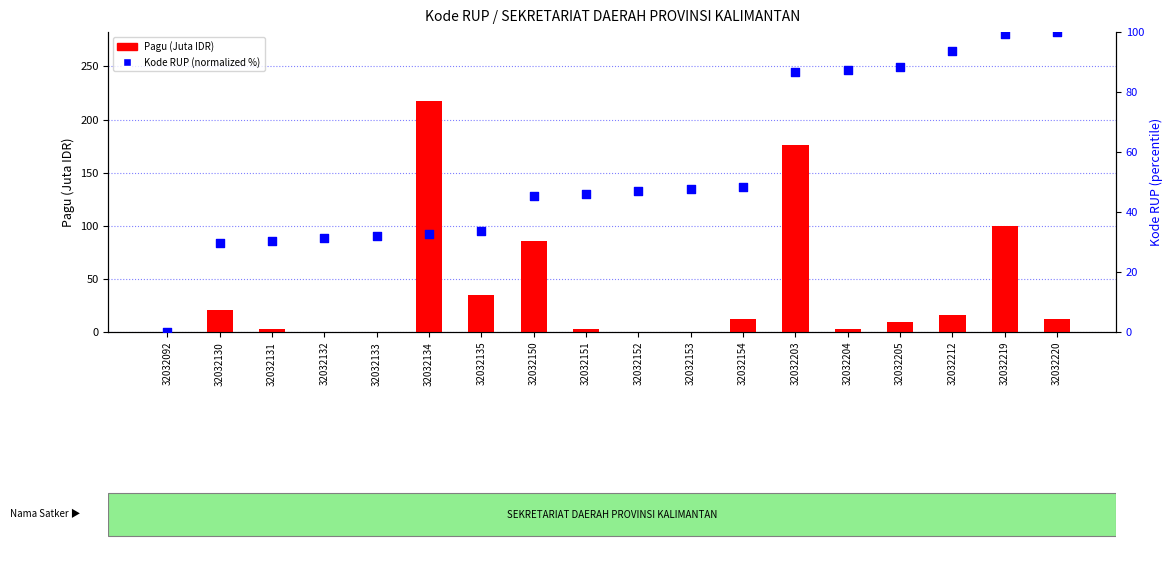

At which category is the sum across all series the highest?

32032203